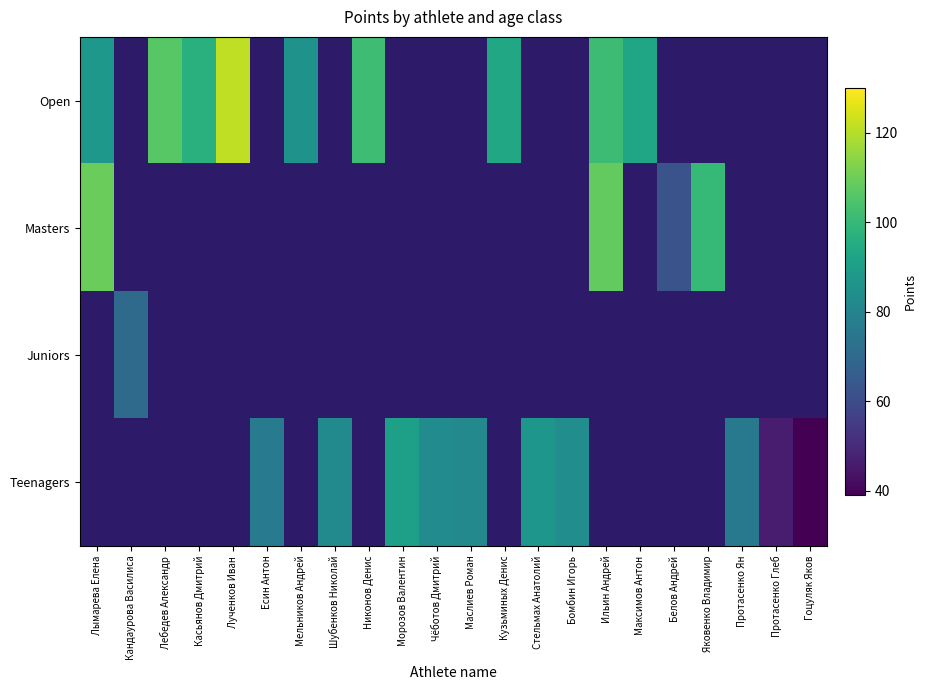

Rank the series at Лученков Иван from lowest to highest value.

Masters, Juniors, Teenagers, Open